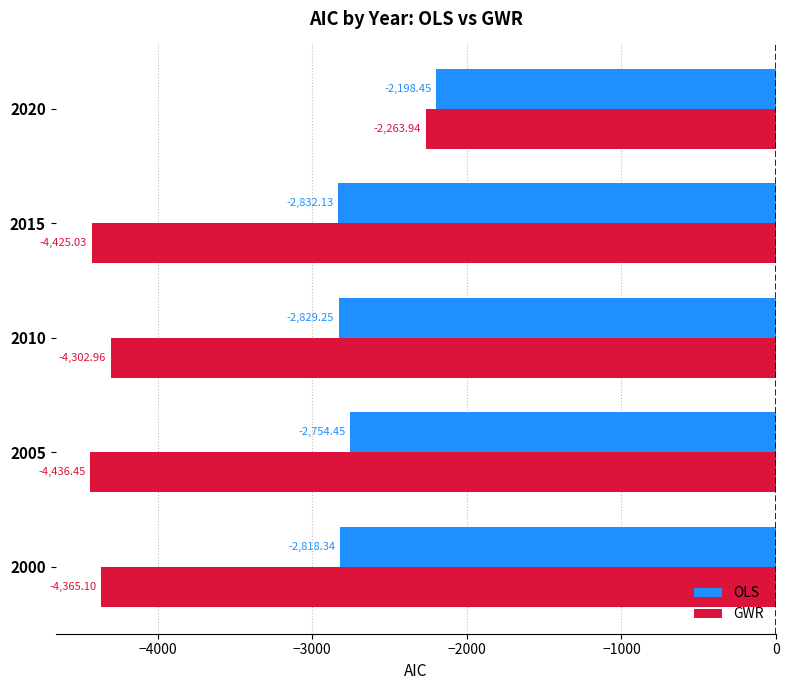

At which label does GWR reach its minimum?

2005